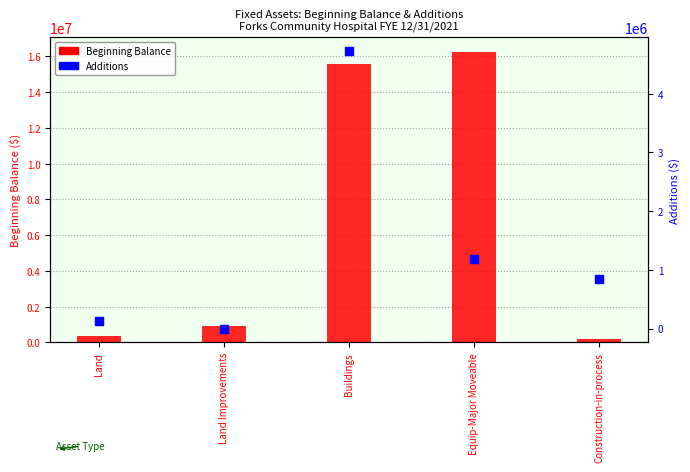

Which series contains the highest Y value?

Beginning Balance